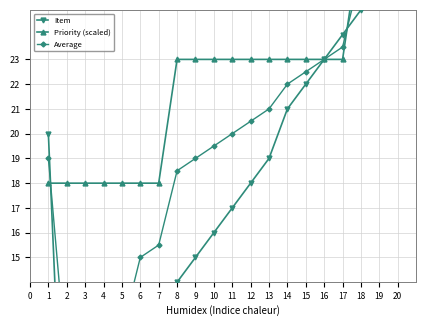

What is the value of the Average point at the 20th from the left?

28.0